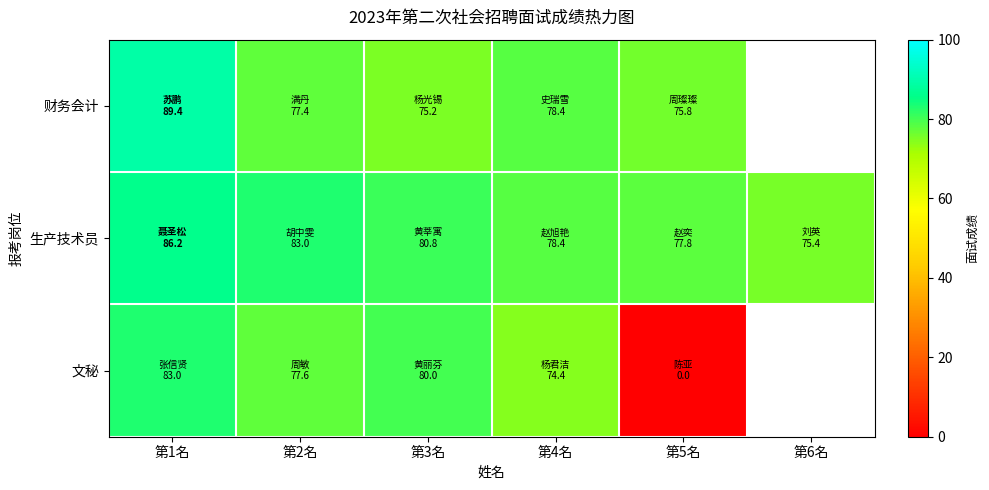

True or false: 文秘 has a value of 77.6 at 第2名.

True